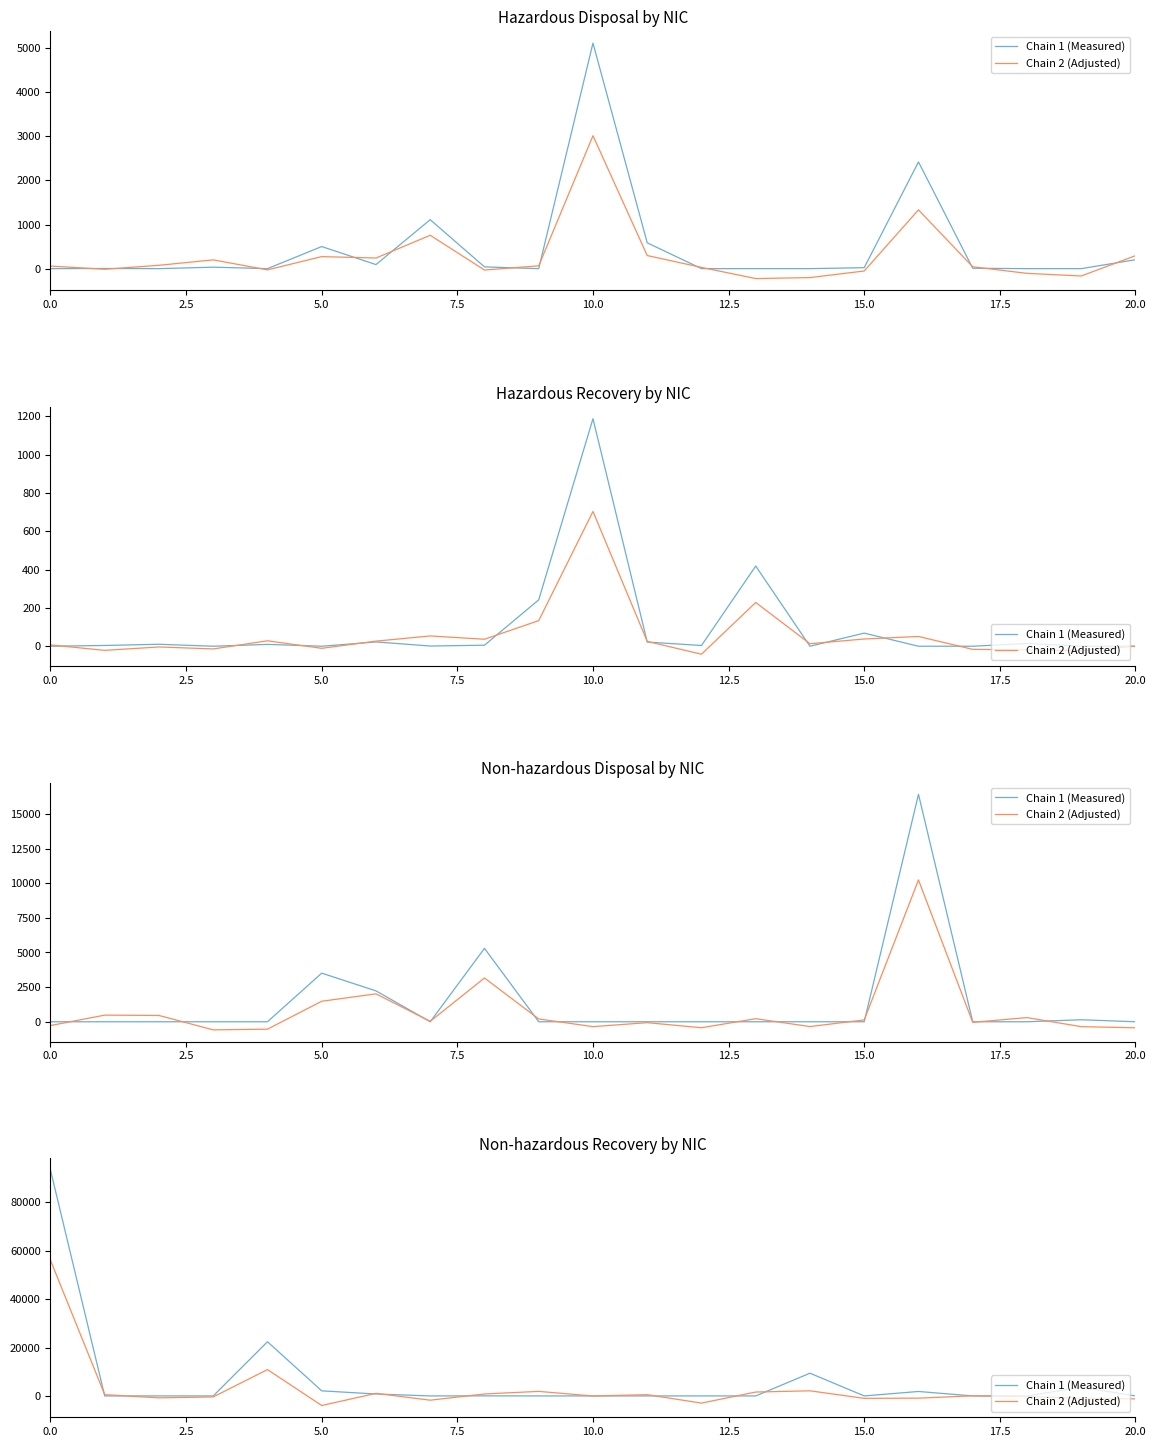

Count the number of data series in this chart.

2